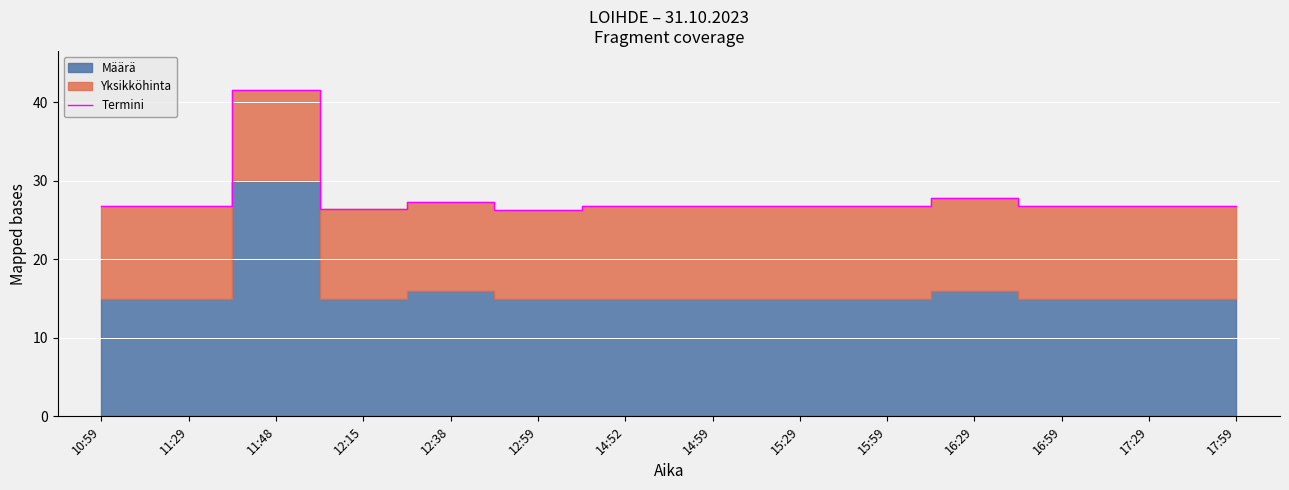

What position from the left is 16:59?

12